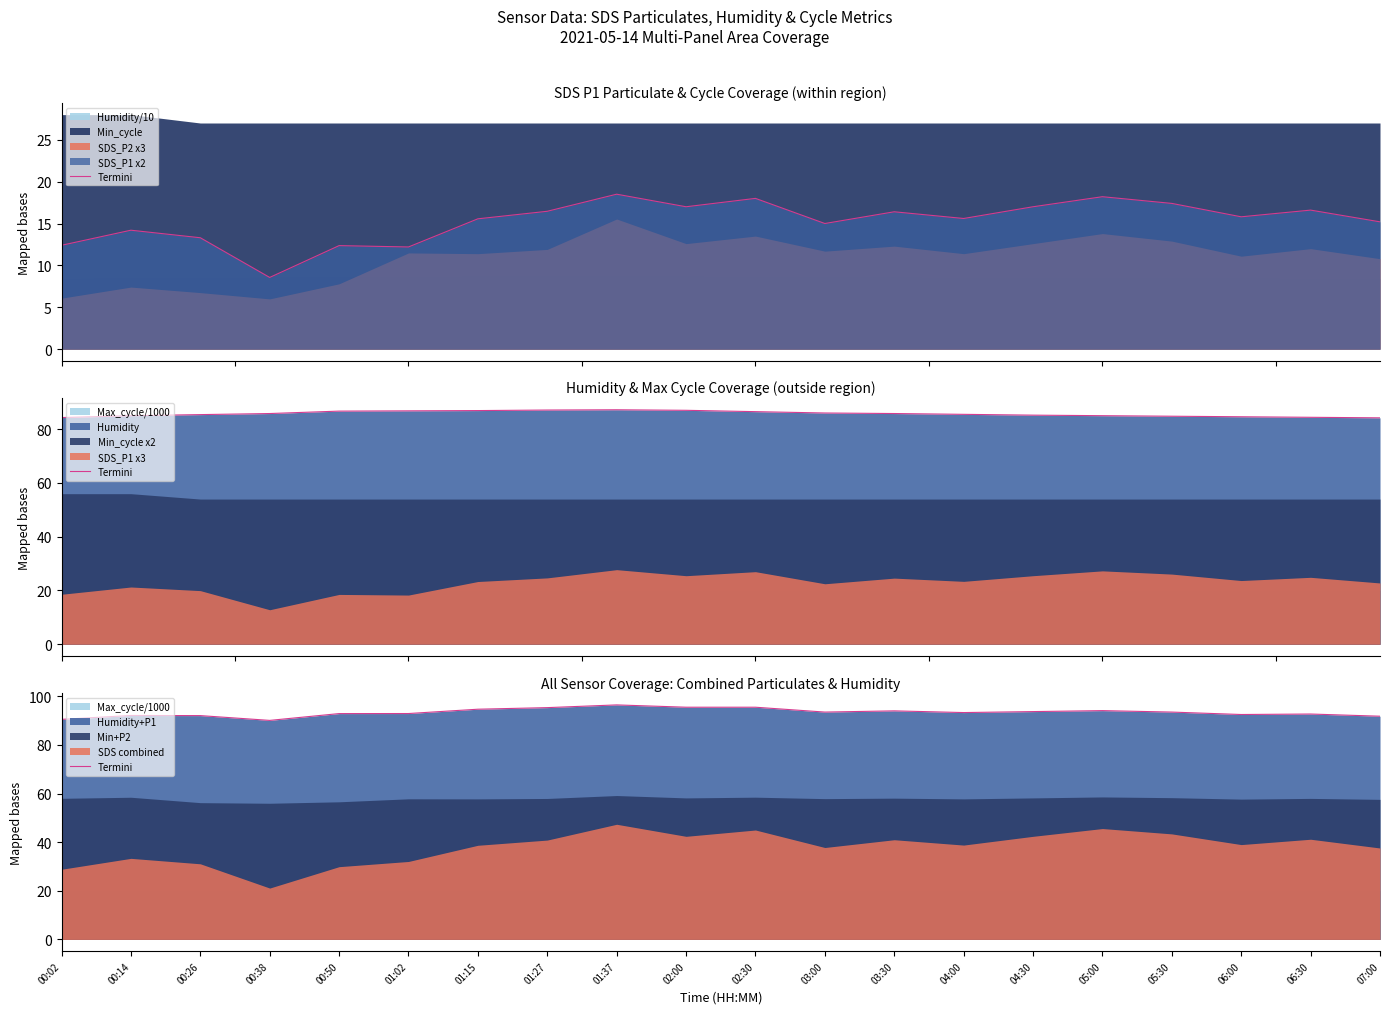

List the labels in order of value, largest first.

01:37, 02:00, 02:30, 01:27, 01:15, 05:00, 03:30, 04:30, 03:00, 05:30, 04:00, 01:02, 00:50, 06:30, 06:00, 00:14, 00:26, 07:00, 00:02, 00:38